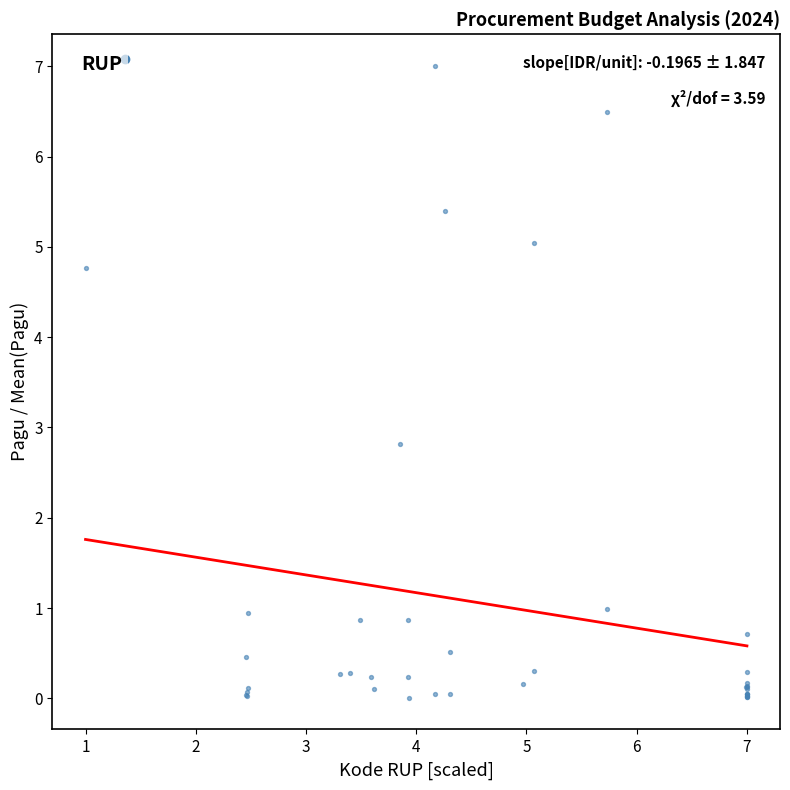

What Y value in the scatter plot is closest to 3?

2.8